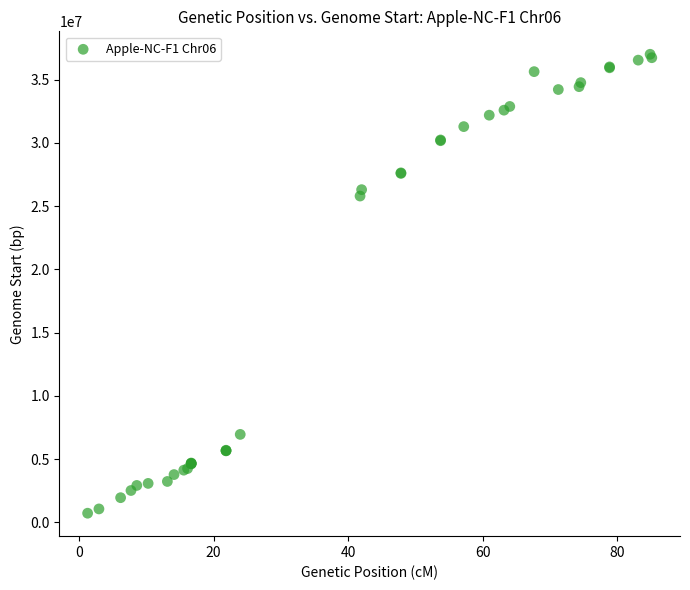

What Y value in the scatter plot is closest to 18860025?

25791596